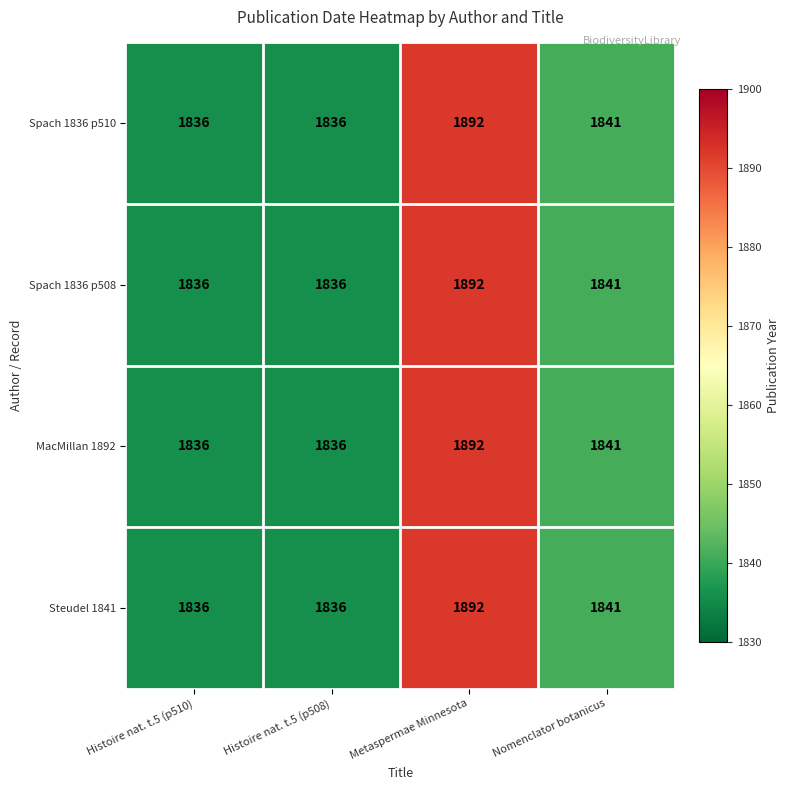

The Spach 1836 p510 series shows 1841 at Nomenclator botanicus. True or false?

True